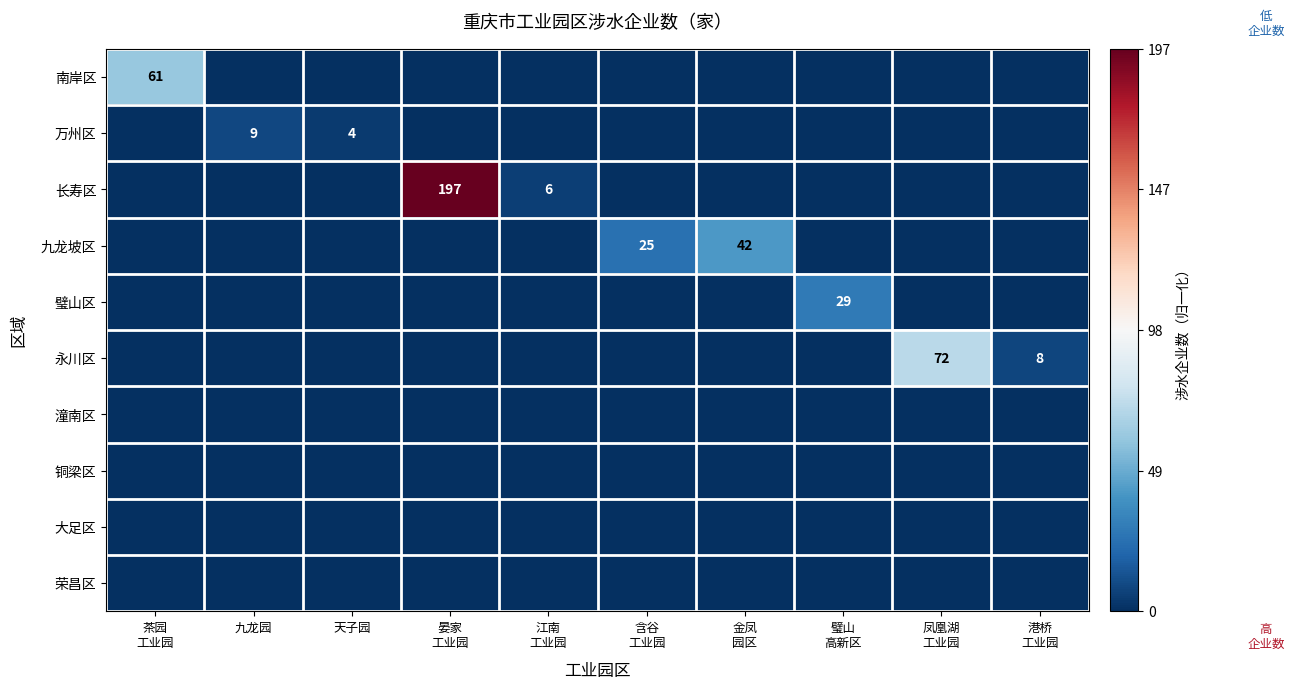

How many data points does each series have?

10